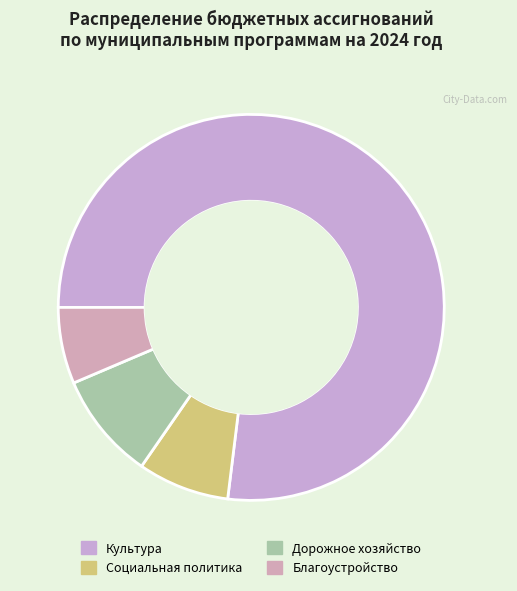

Does any single category account for the majority?

Yes